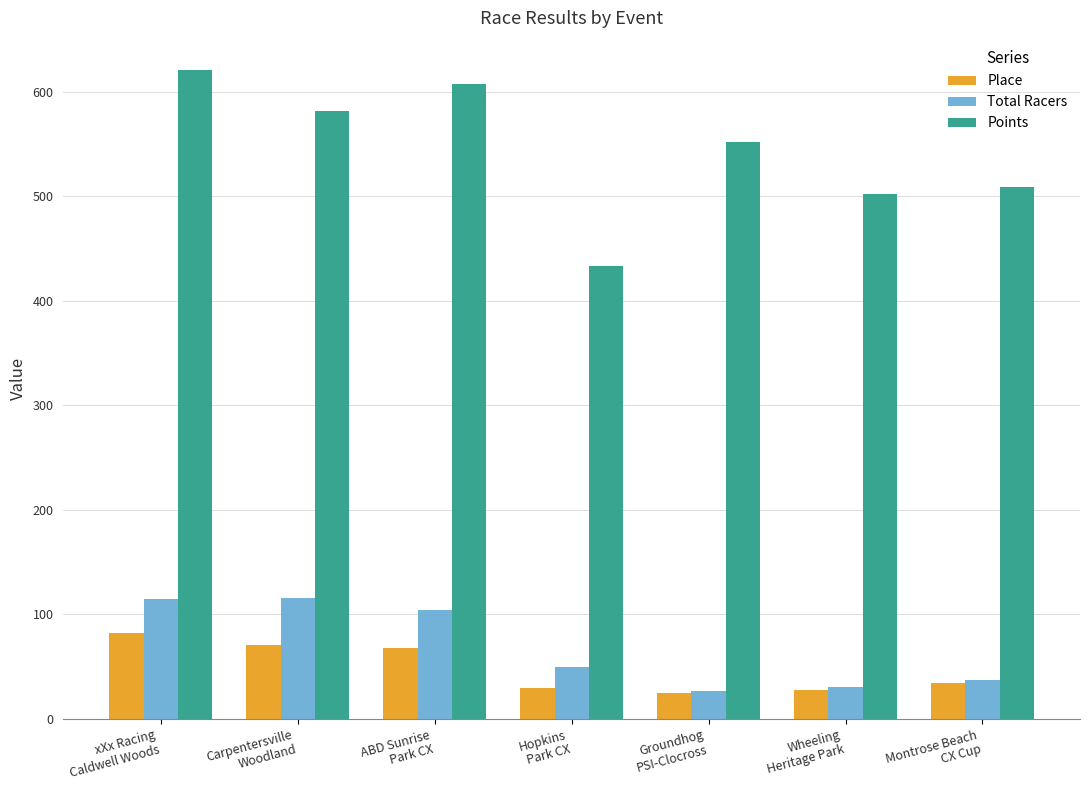

At how many categories does at least one series exceed 569?

3